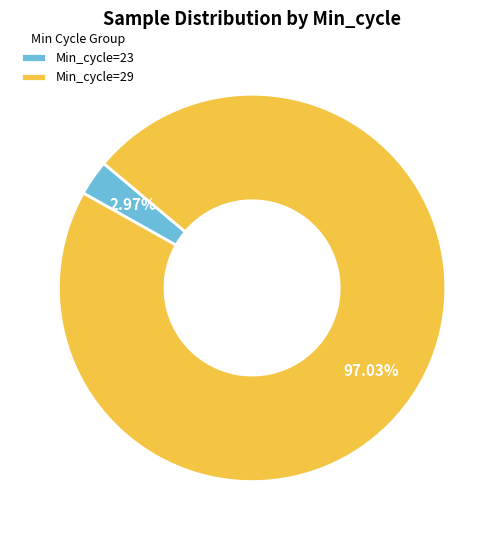

Rank the categories by value from lowest to highest.

Min_cycle=23, Min_cycle=29